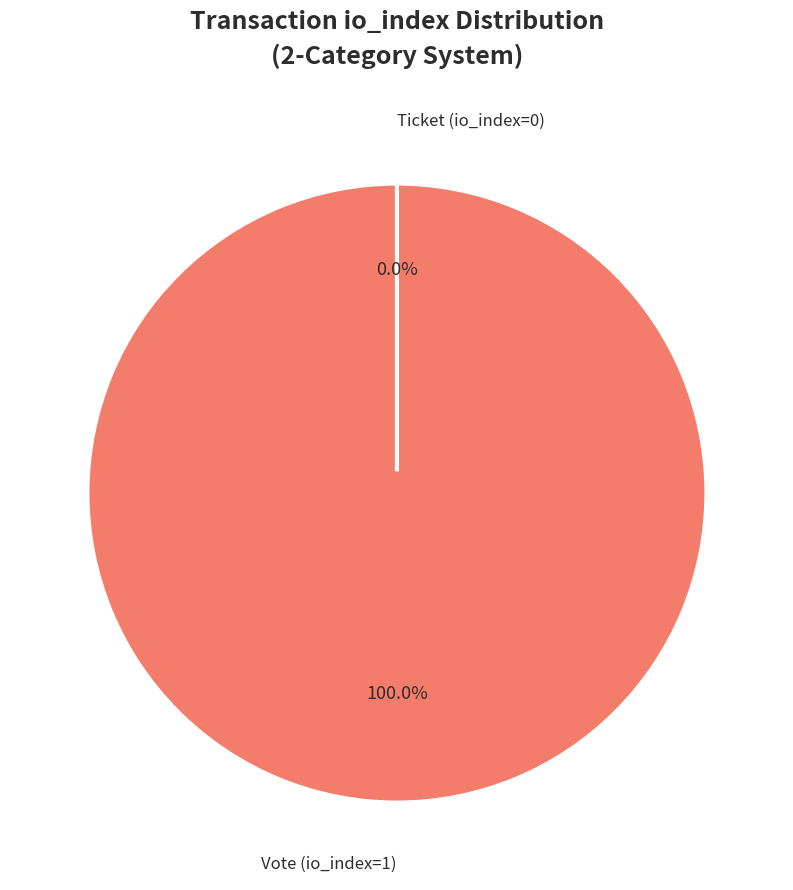

Do Ticket (io_index=0) and Vote (io_index=1) together represent more than half of the pie?

Yes